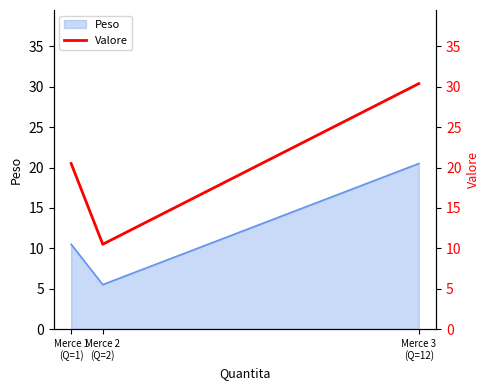

The chart shows a value of 16.5 at Merce 2
(Q=2). True or false?

False